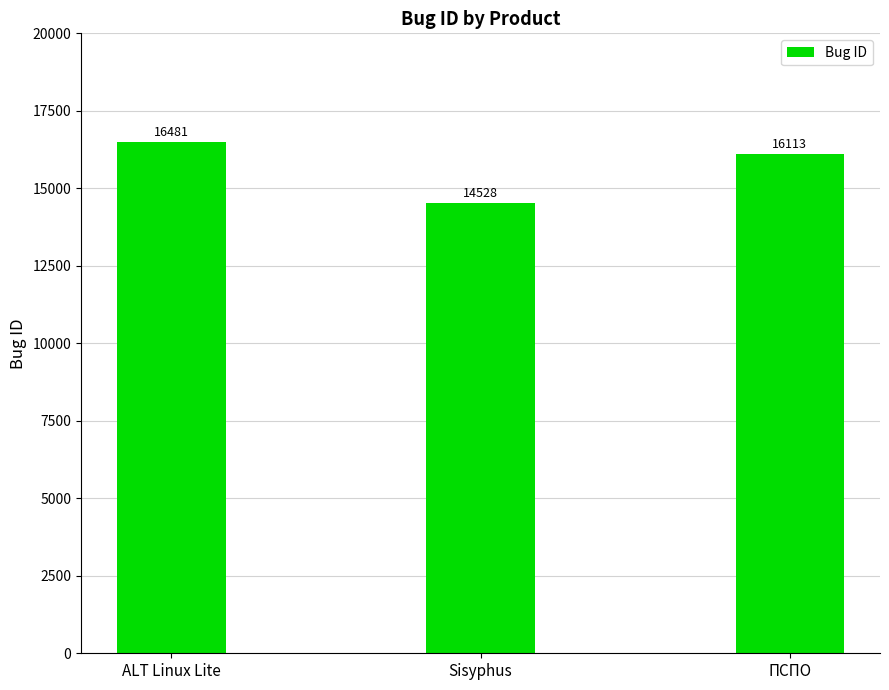

What is the label of the 1st bar from the left?

ALT Linux Lite